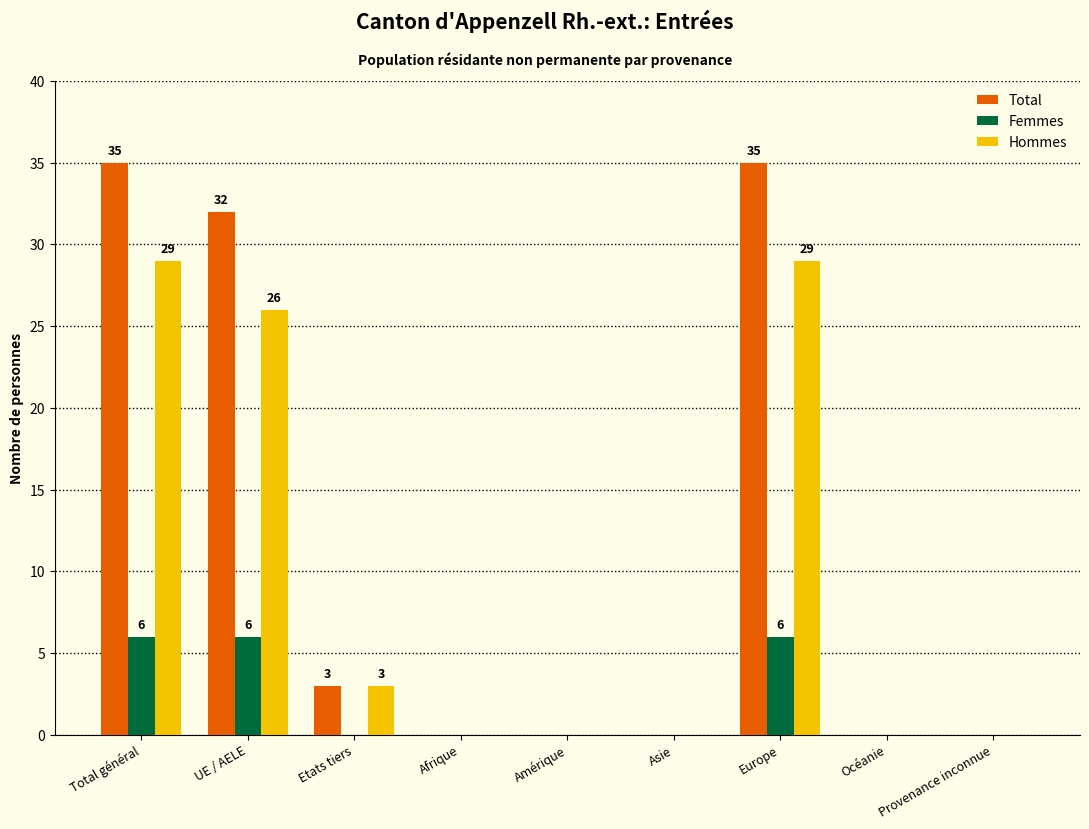

What is the highest value of the Hommes series?

29